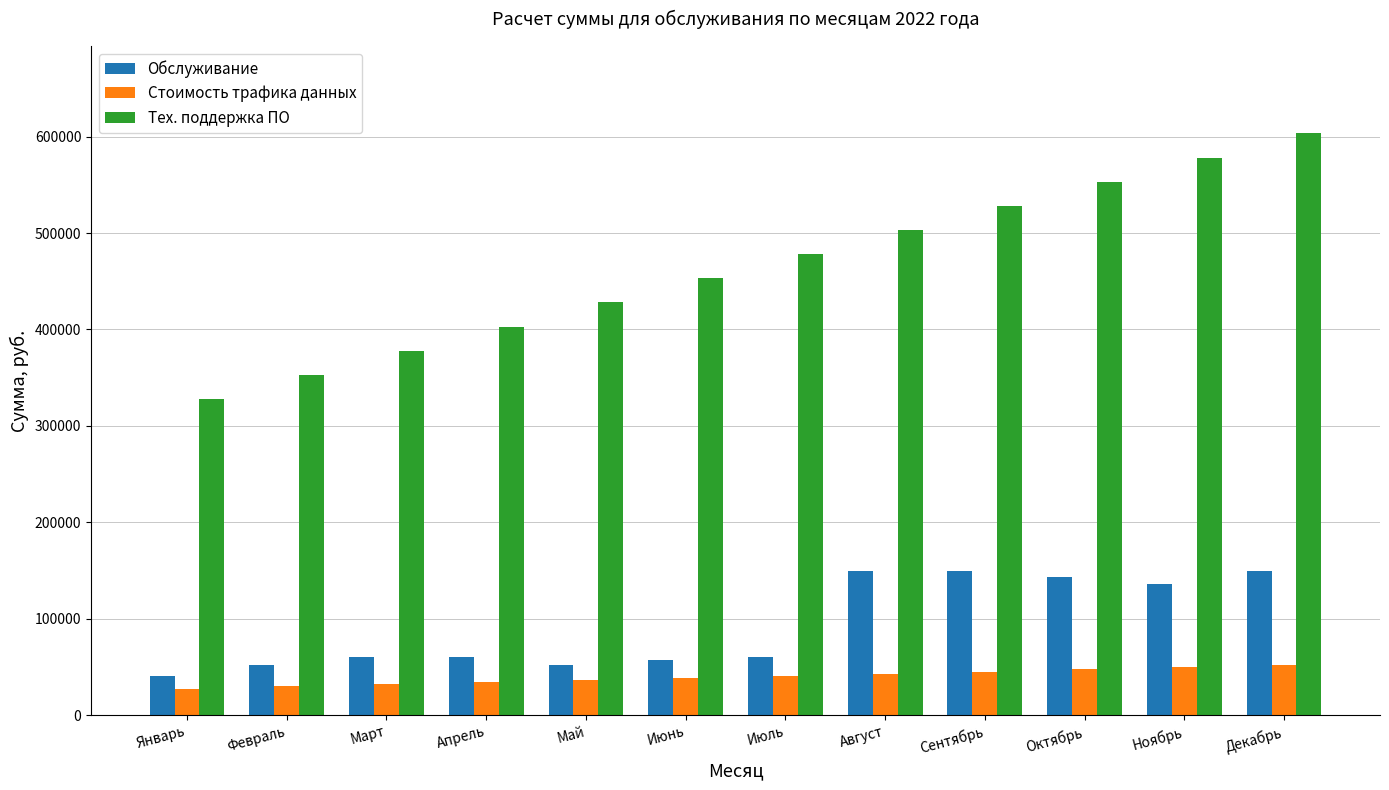

What is the difference between the maximum and second lowest values in the Стоимость трафика данных series?

22000